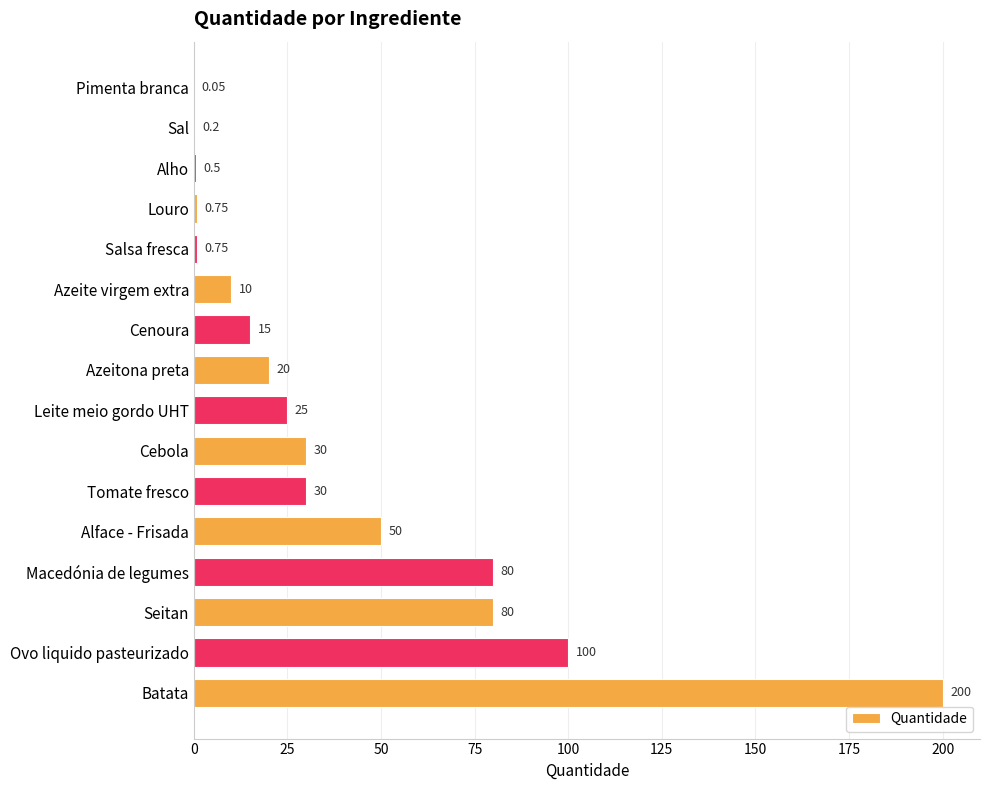

Between Alface - Frisada and Macedónia de legumes, which is larger?

Macedónia de legumes